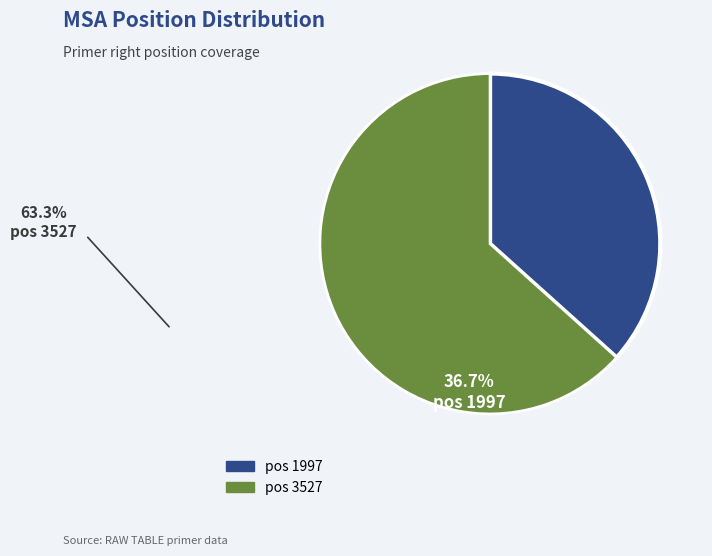

Is there a majority slice in this chart?

Yes